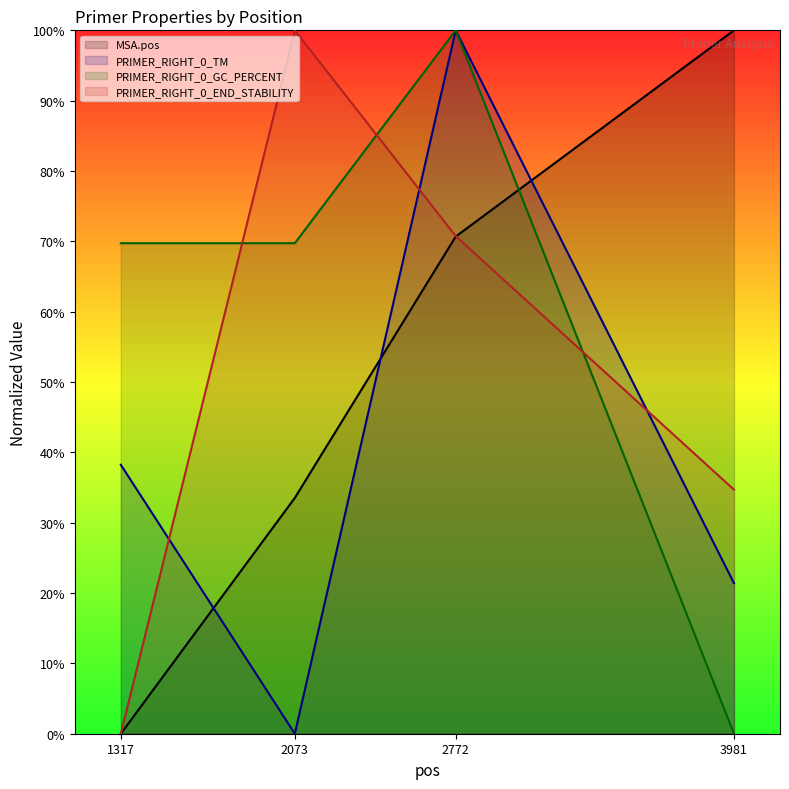

How many lines are shown in the chart?

4